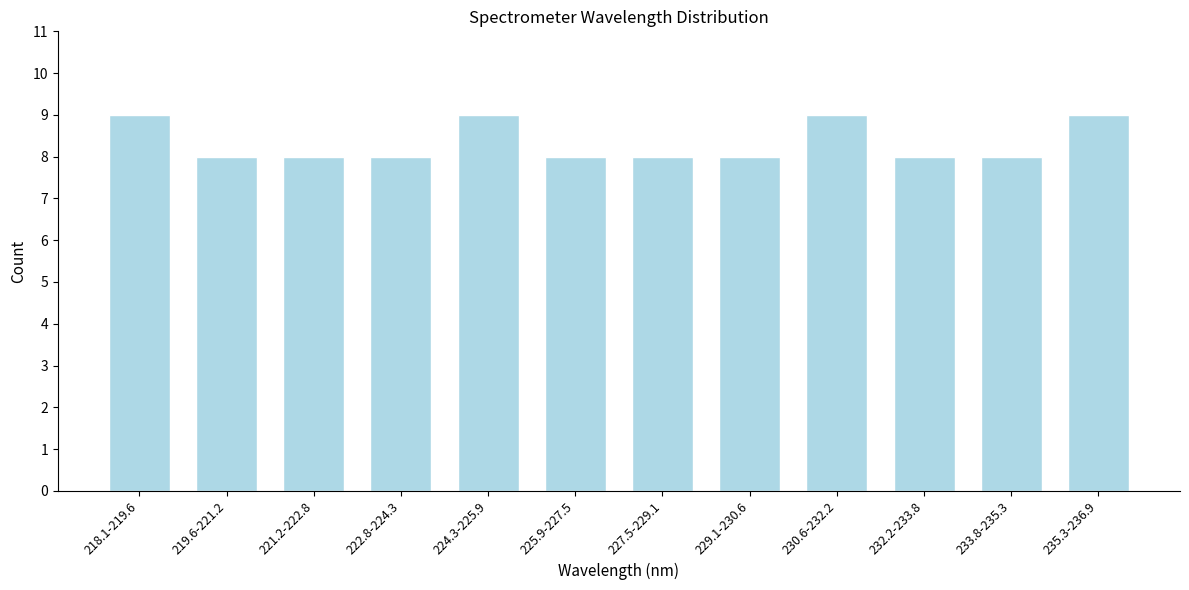

Reading left to right, what are all the values shown in this chart?

218.1-219.6=9	219.6-221.2=8	221.2-222.8=8	222.8-224.3=8	224.3-225.9=9	225.9-227.5=8	227.5-229.1=8	229.1-230.6=8	230.6-232.2=9	232.2-233.8=8	233.8-235.3=8	235.3-236.9=9